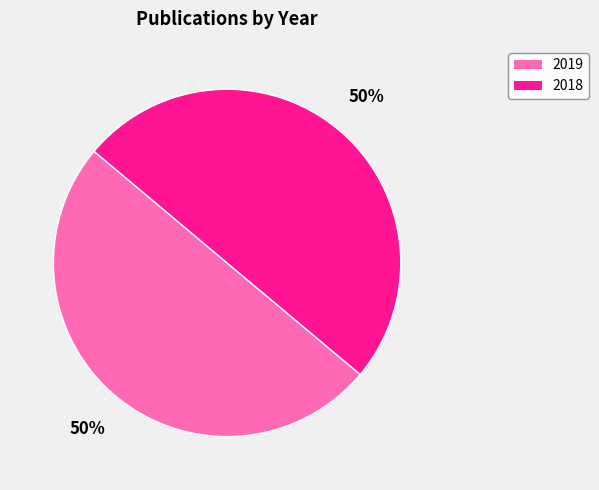

Approximately how many times larger is the value at 2019 compared to 2018?

1.0